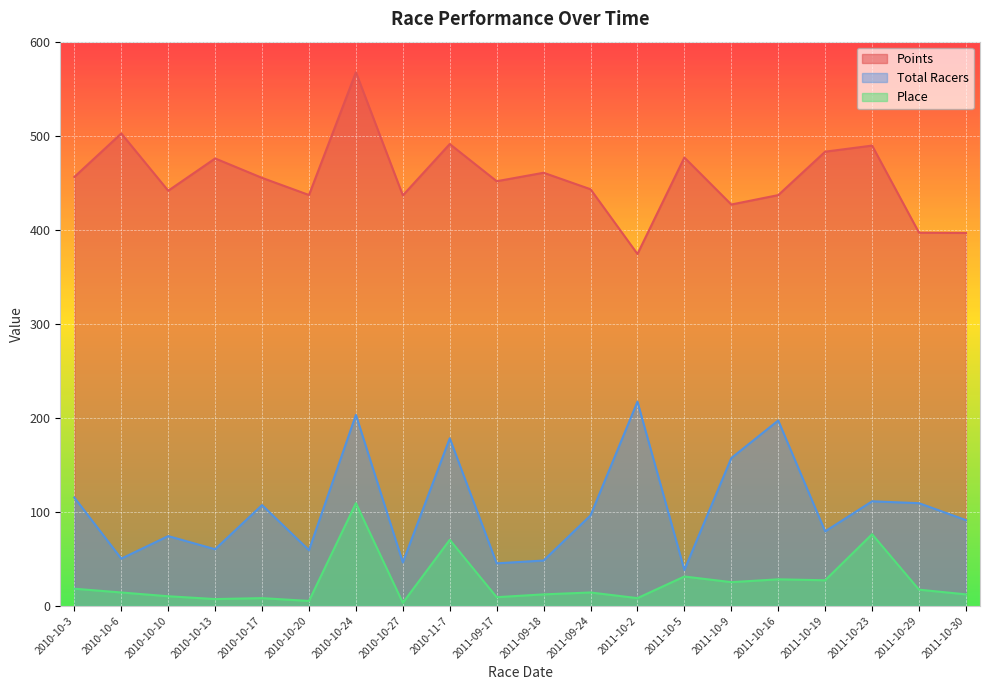

List the series in order of their peak value, highest first.

Points, Total Racers, Place